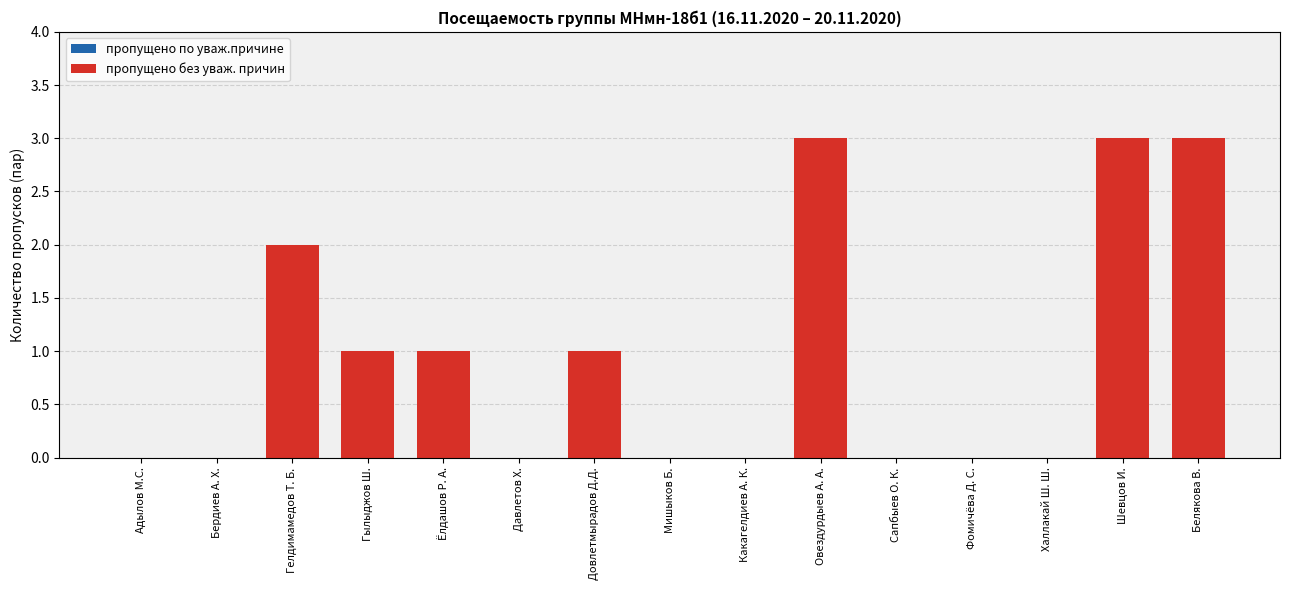

Is it true that the value at Давлетов Х. is 0?

True